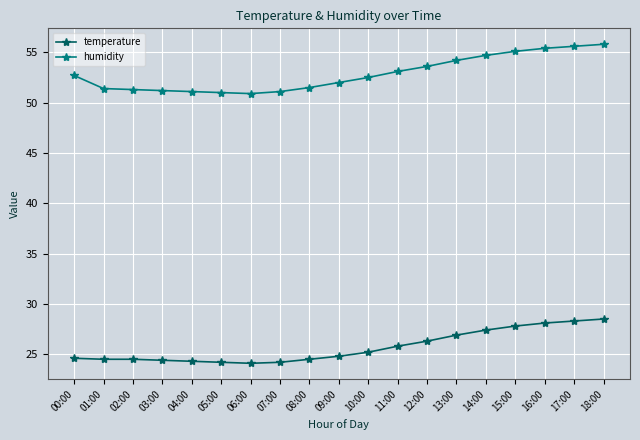

The humidity series shows 52.7 at 00:00. True or false?

True